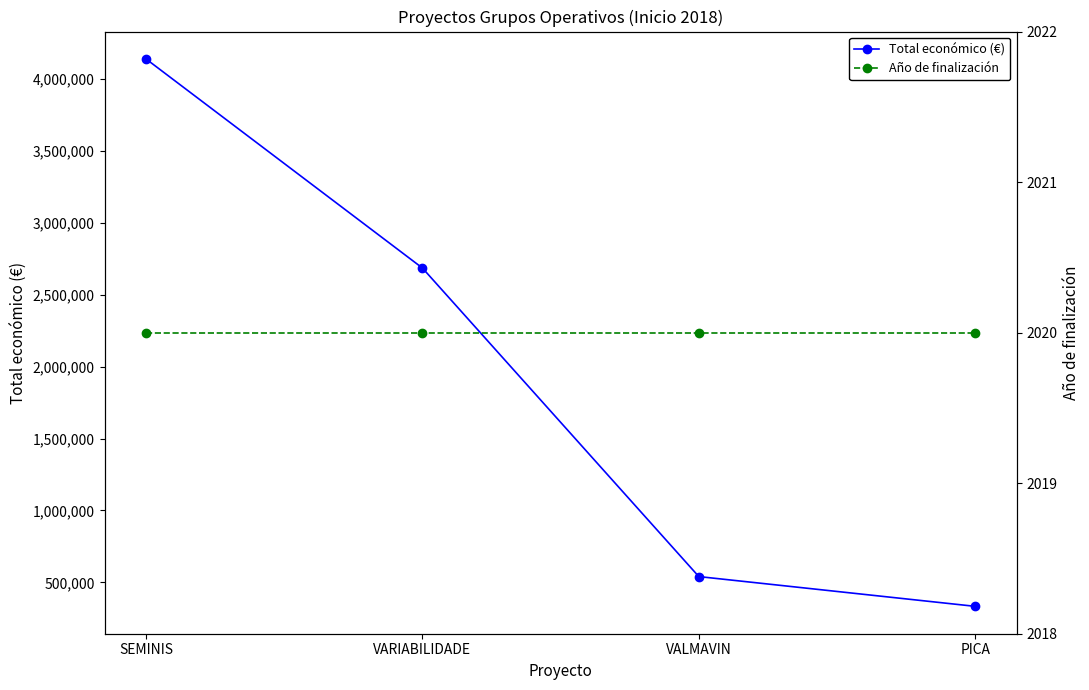

What are all the series names shown in the legend?

Total económico (€), Año de finalización